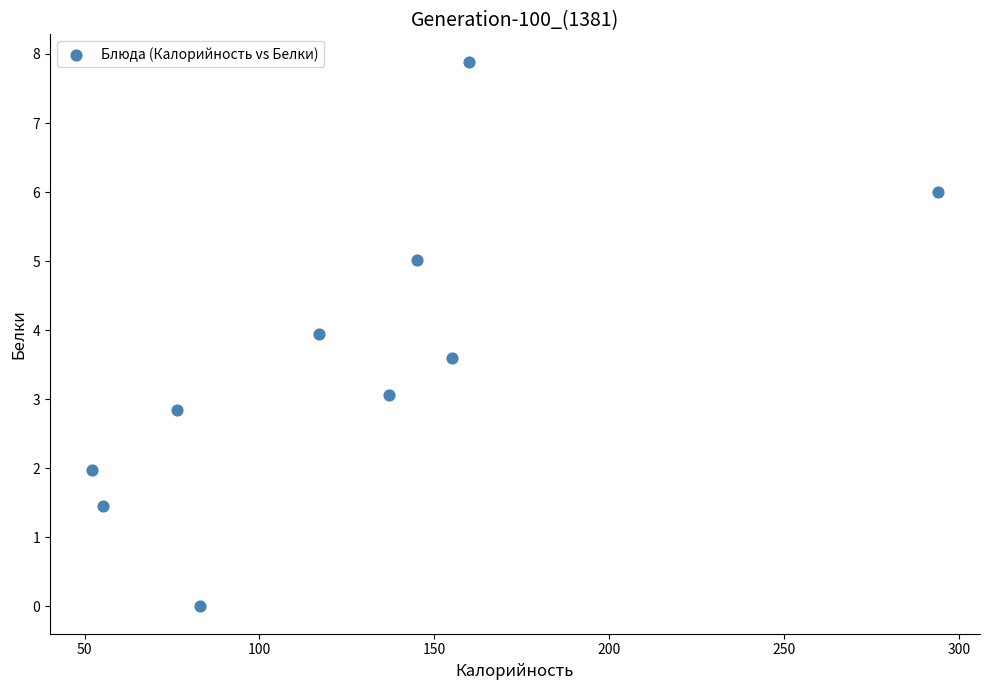

What is the average X value?

127.5